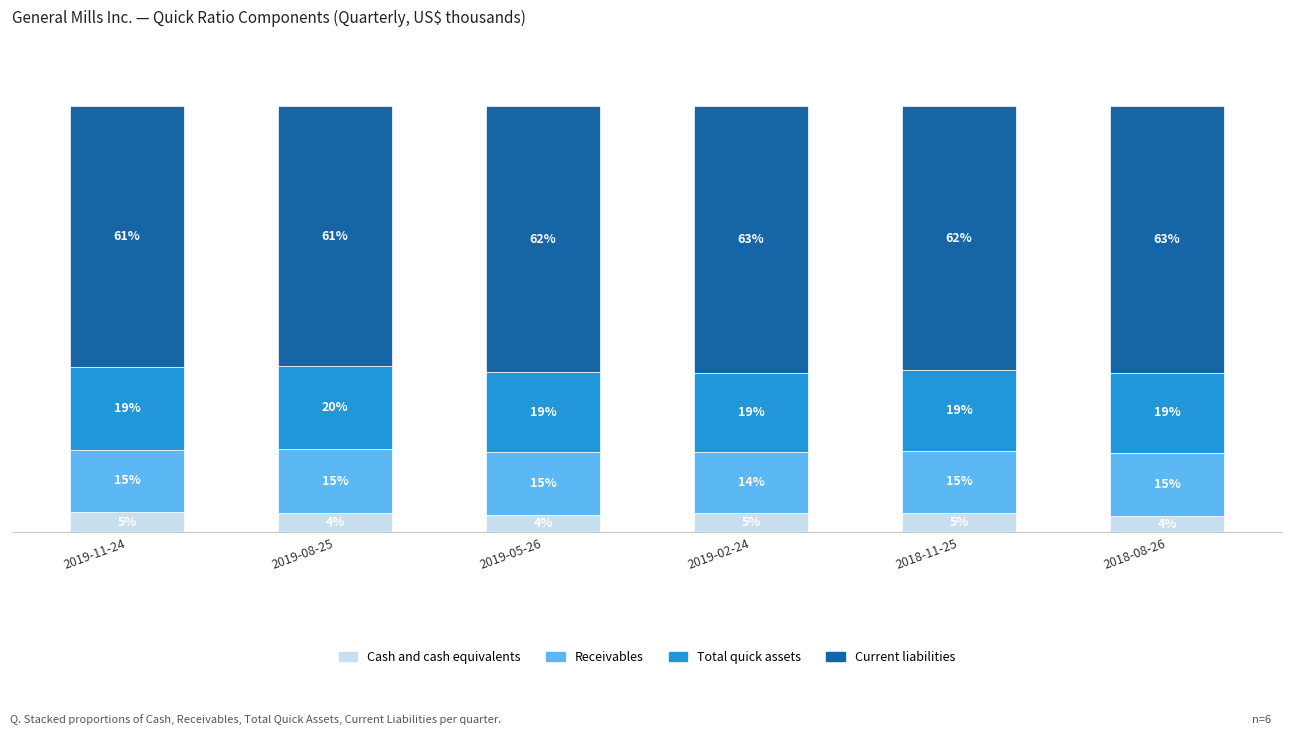

At which label does Cash and cash equivalents first exceed 4?

2019-11-24